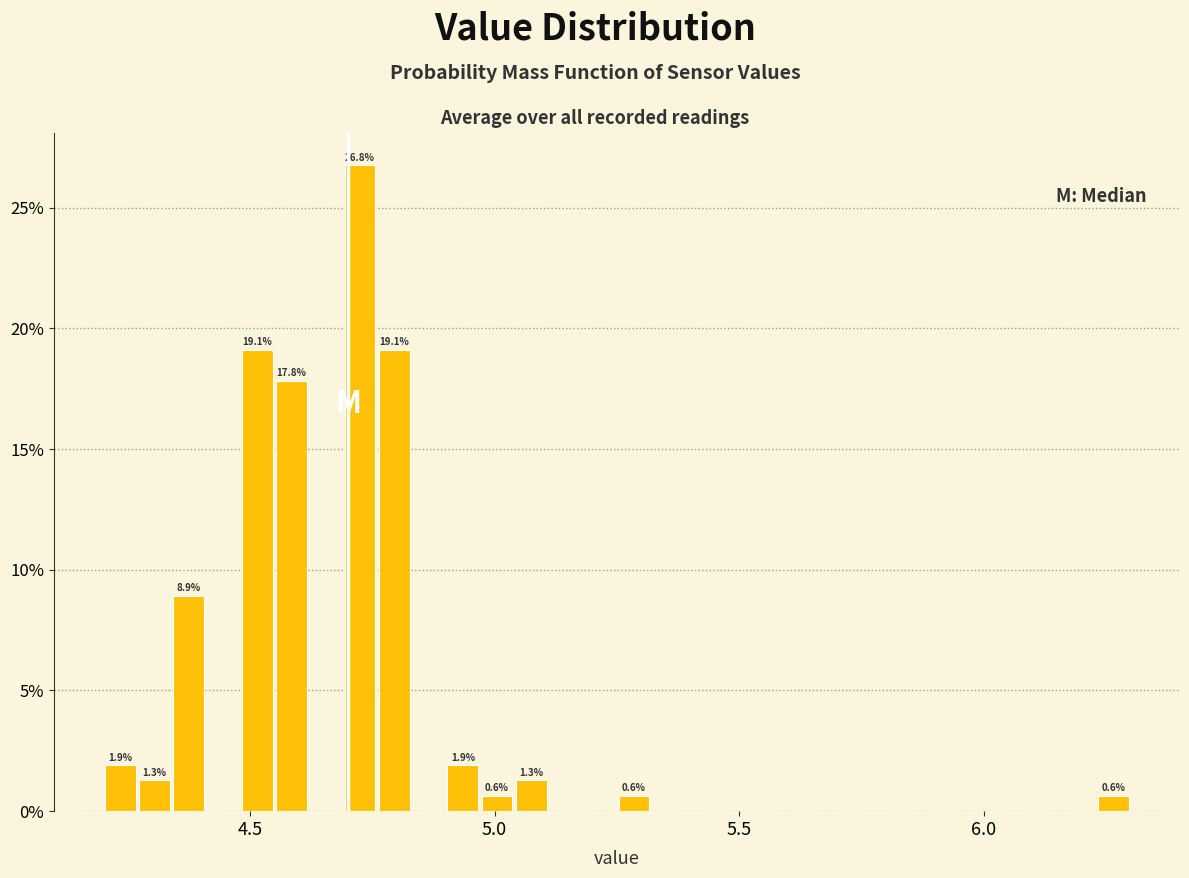

Around what value on the x-axis is the tallest bar? Give the approximate position of its centre, as read against the axis.

4.75